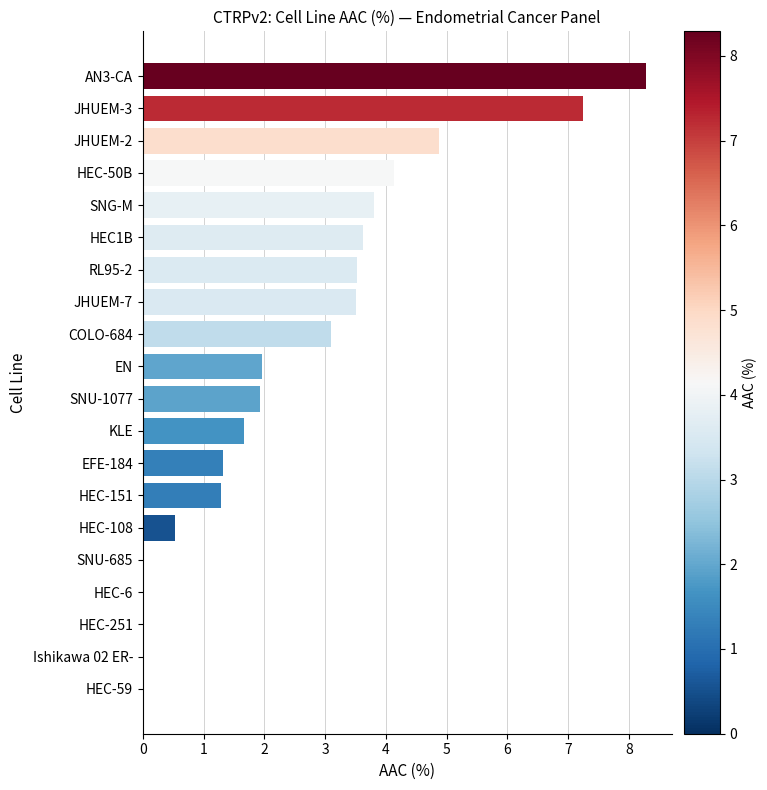

Are the bars horizontal?

Yes